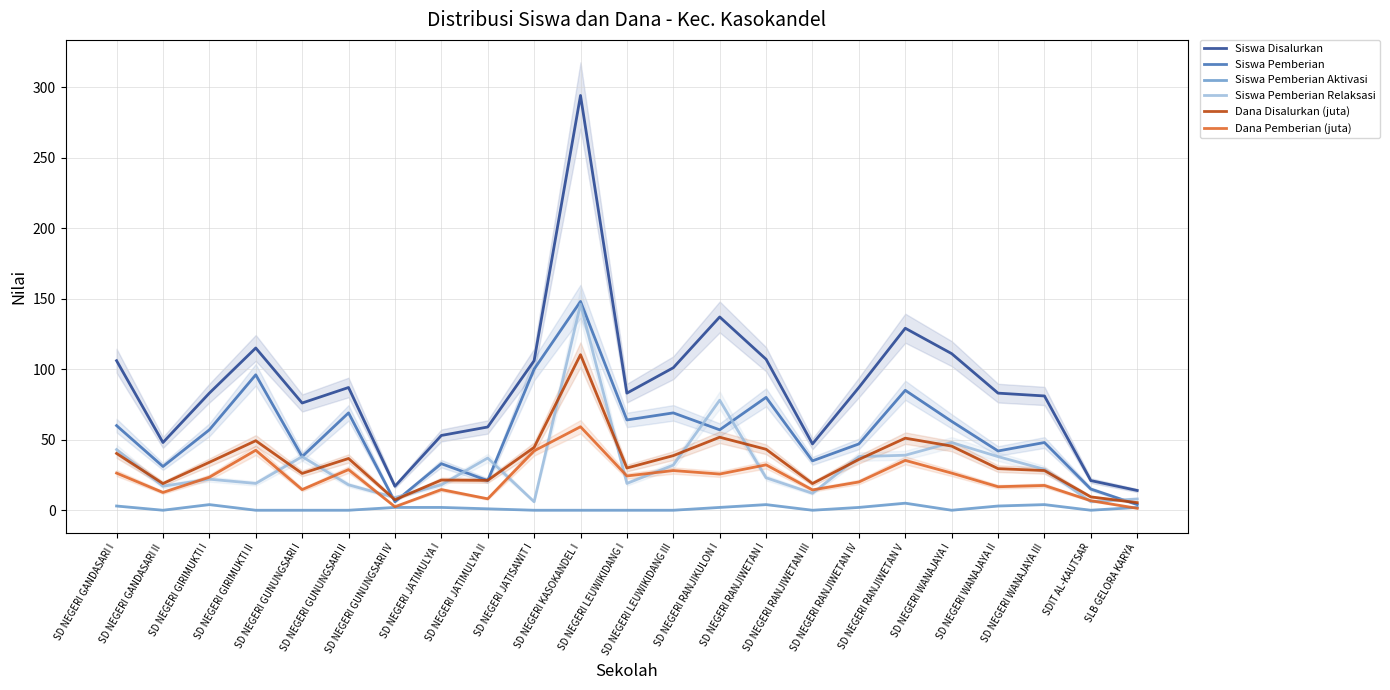

Reading left to right, list all the values displayed in this chart.

Siswa Disalurkan: SD NEGERI GANDASARI I=106.0	SD NEGERI GANDASARI II=48.0	SD NEGERI GIRIMUKTI I=83.0	SD NEGERI GIRIMUKTI II=115.0	SD NEGERI GUNUNGSARI I=76.0	SD NEGERI GUNUNGSARI II=87.0	SD NEGERI GUNUNGSARI IV=17.0	SD NEGERI JATIMULYA I=53.0	SD NEGERI JATIMULYA II=59.0	SD NEGERI JATISAWIT I=106.0	SD NEGERI KASOKANDEL I=294.0	SD NEGERI LEUWIKIDANG I=83.0	SD NEGERI LEUWIKIDANG III=101.0	SD NEGERI RANJIKULON I=137.0	SD NEGERI RANJIWETAN I=107.0	SD NEGERI RANJIWETAN III=47.0	SD NEGERI RANJIWETAN IV=87.0	SD NEGERI RANJIWETAN V=129.0	SD NEGERI WANAJAYA I=111.0	SD NEGERI WANAJAYA II=83.0	SD NEGERI WANAJAYA III=81.0	SDIT AL-KAUTSAR=21.0	SLB GELORA KARYA=14.0
Siswa Pemberian: SD NEGERI GANDASARI I=60.0	SD NEGERI GANDASARI II=31.0	SD NEGERI GIRIMUKTI I=57.0	SD NEGERI GIRIMUKTI II=96.0	SD NEGERI GUNUNGSARI I=38.0	SD NEGERI GUNUNGSARI II=69.0	SD NEGERI GUNUNGSARI IV=6.0	SD NEGERI JATIMULYA I=33.0	SD NEGERI JATIMULYA II=21.0	SD NEGERI JATISAWIT I=100.0	SD NEGERI KASOKANDEL I=148.0	SD NEGERI LEUWIKIDANG I=64.0	SD NEGERI LEUWIKIDANG III=69.0	SD NEGERI RANJIKULON I=57.0	SD NEGERI RANJIWETAN I=80.0	SD NEGERI RANJIWETAN III=35.0	SD NEGERI RANJIWETAN IV=47.0	SD NEGERI RANJIWETAN V=85.0	SD NEGERI WANAJAYA I=63.0	SD NEGERI WANAJAYA II=42.0	SD NEGERI WANAJAYA III=48.0	SDIT AL-KAUTSAR=15.0	SLB GELORA KARYA=4.0
Siswa Pemberian Aktivasi: SD NEGERI GANDASARI I=3.0	SD NEGERI GANDASARI II=0.0	SD NEGERI GIRIMUKTI I=4.0	SD NEGERI GIRIMUKTI II=0.0	SD NEGERI GUNUNGSARI I=0.0	SD NEGERI GUNUNGSARI II=0.0	SD NEGERI GUNUNGSARI IV=2.0	SD NEGERI JATIMULYA I=2.0	SD NEGERI JATIMULYA II=1.0	SD NEGERI JATISAWIT I=0.0	SD NEGERI KASOKANDEL I=0.0	SD NEGERI LEUWIKIDANG I=0.0	SD NEGERI LEUWIKIDANG III=0.0	SD NEGERI RANJIKULON I=2.0	SD NEGERI RANJIWETAN I=4.0	SD NEGERI RANJIWETAN III=0.0	SD NEGERI RANJIWETAN IV=2.0	SD NEGERI RANJIWETAN V=5.0	SD NEGERI WANAJAYA I=0.0	SD NEGERI WANAJAYA II=3.0	SD NEGERI WANAJAYA III=4.0	SDIT AL-KAUTSAR=0.0	SLB GELORA KARYA=2.0
Siswa Pemberian Relaksasi: SD NEGERI GANDASARI I=43.0	SD NEGERI GANDASARI II=17.0	SD NEGERI GIRIMUKTI I=22.0	SD NEGERI GIRIMUKTI II=19.0	SD NEGERI GUNUNGSARI I=38.0	SD NEGERI GUNUNGSARI II=18.0	SD NEGERI GUNUNGSARI IV=9.0	SD NEGERI JATIMULYA I=18.0	SD NEGERI JATIMULYA II=37.0	SD NEGERI JATISAWIT I=6.0	SD NEGERI KASOKANDEL I=146.0	SD NEGERI LEUWIKIDANG I=19.0	SD NEGERI LEUWIKIDANG III=32.0	SD NEGERI RANJIKULON I=78.0	SD NEGERI RANJIWETAN I=23.0	SD NEGERI RANJIWETAN III=12.0	SD NEGERI RANJIWETAN IV=38.0	SD NEGERI RANJIWETAN V=39.0	SD NEGERI WANAJAYA I=48.0	SD NEGERI WANAJAYA II=38.0	SD NEGERI WANAJAYA III=29.0	SDIT AL-KAUTSAR=6.0	SLB GELORA KARYA=8.0
Dana Disalurkan (juta): SD NEGERI GANDASARI I=40.3	SD NEGERI GANDASARI II=18.9	SD NEGERI GIRIMUKTI I=34.0	SD NEGERI GIRIMUKTI II=49.3	SD NEGERI GUNUNGSARI I=26.1	SD NEGERI GUNUNGSARI II=36.7	SD NEGERI GUNUNGSARI IV=7.4	SD NEGERI JATIMULYA I=21.4	SD NEGERI JATIMULYA II=21.1	SD NEGERI JATISAWIT I=44.5	SD NEGERI KASOKANDEL I=110.2	SD NEGERI LEUWIKIDANG I=29.9	SD NEGERI LEUWIKIDANG III=38.7	SD NEGERI RANJIKULON I=51.8	SD NEGERI RANJIWETAN I=43.2	SD NEGERI RANJIWETAN III=18.9	SD NEGERI RANJIWETAN IV=36.0	SD NEGERI RANJIWETAN V=51.1	SD NEGERI WANAJAYA I=45.5	SD NEGERI WANAJAYA II=29.5	SD NEGERI WANAJAYA III=28.1	SDIT AL-KAUTSAR=9.4	SLB GELORA KARYA=5.4
Dana Pemberian (juta): SD NEGERI GANDASARI I=26.3	SD NEGERI GANDASARI II=12.6	SD NEGERI GIRIMUKTI I=23.4	SD NEGERI GIRIMUKTI II=42.5	SD NEGERI GUNUNGSARI I=14.6	SD NEGERI GUNUNGSARI II=28.8	SD NEGERI GUNUNGSARI IV=2.5	SD NEGERI JATIMULYA I=14.6	SD NEGERI JATIMULYA II=8.1	SD NEGERI JATISAWIT I=42.1	SD NEGERI KASOKANDEL I=59.2	SD NEGERI LEUWIKIDANG I=24.3	SD NEGERI LEUWIKIDANG III=28.1	SD NEGERI RANJIKULON I=25.6	SD NEGERI RANJIWETAN I=32.2	SD NEGERI RANJIWETAN III=14.4	SD NEGERI RANJIWETAN IV=20.0	SD NEGERI RANJIWETAN V=35.3	SD NEGERI WANAJAYA I=26.3	SD NEGERI WANAJAYA II=16.6	SD NEGERI WANAJAYA III=17.6	SDIT AL-KAUTSAR=6.8	SLB GELORA KARYA=1.4